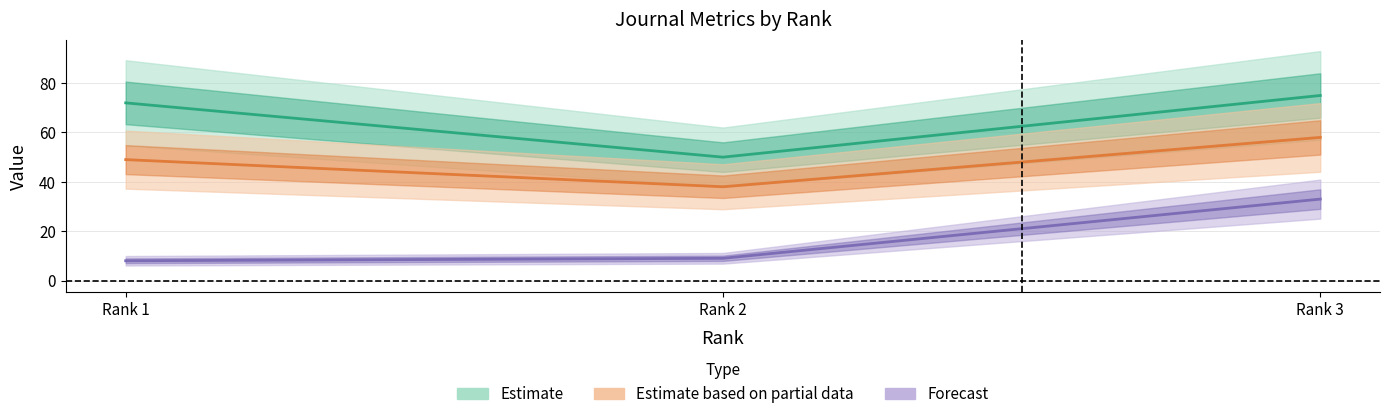

True or false: H index has a value of 69 at 1.

False